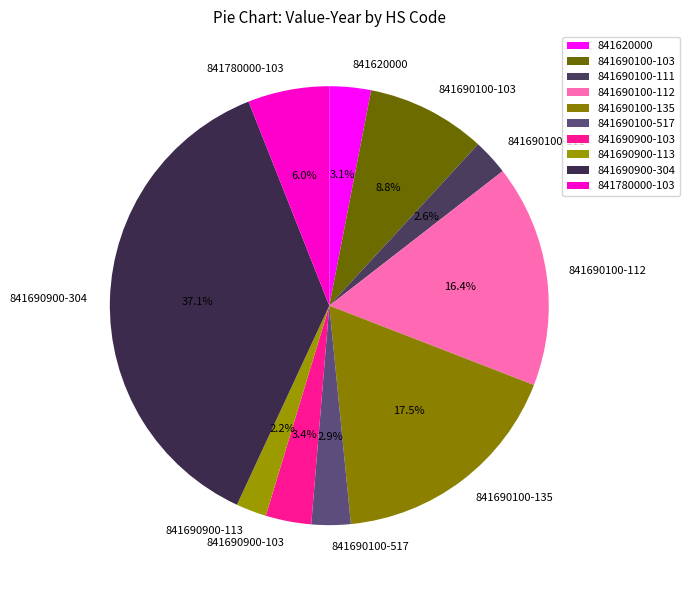

Is the sum of 841690900-103 and 841690900-113 greater than half?

No